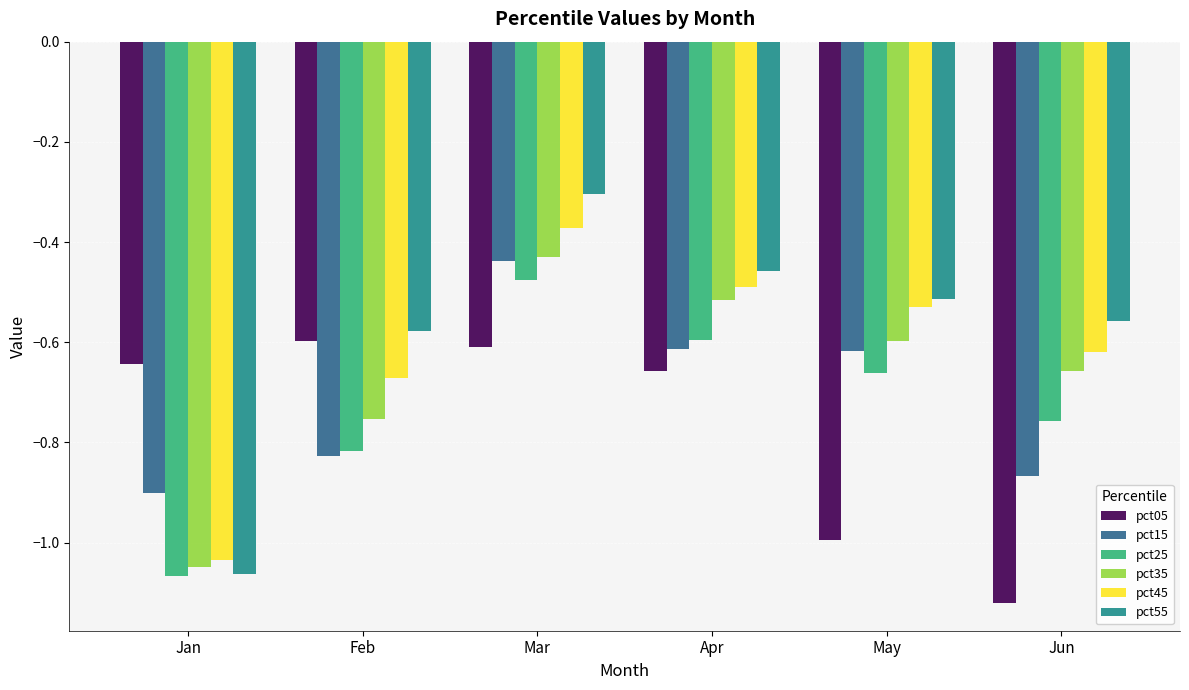

At which category is the sum across all series the highest?

Mar